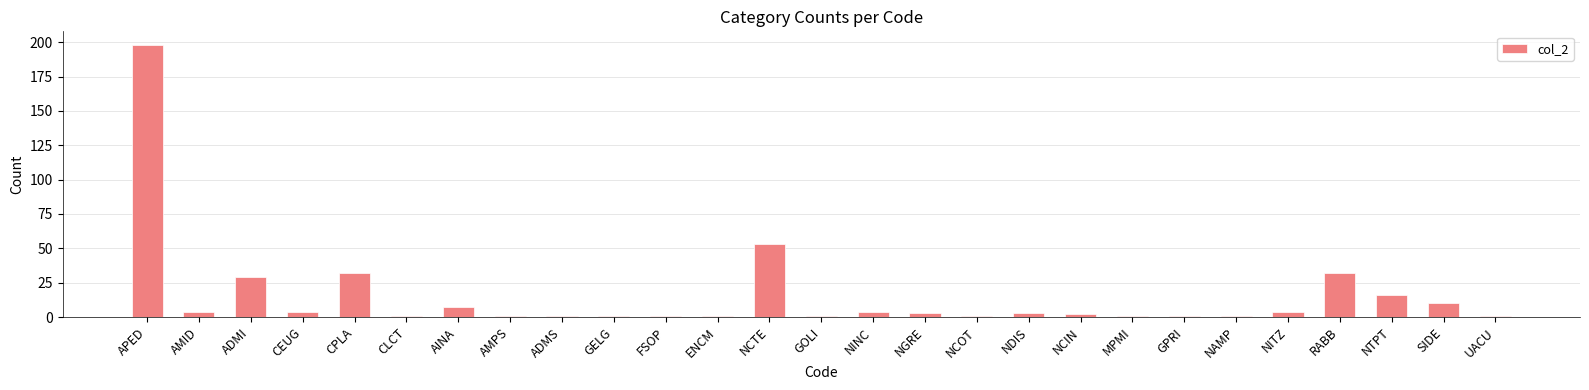

What is the label of the 23rd bar from the right?

CPLA